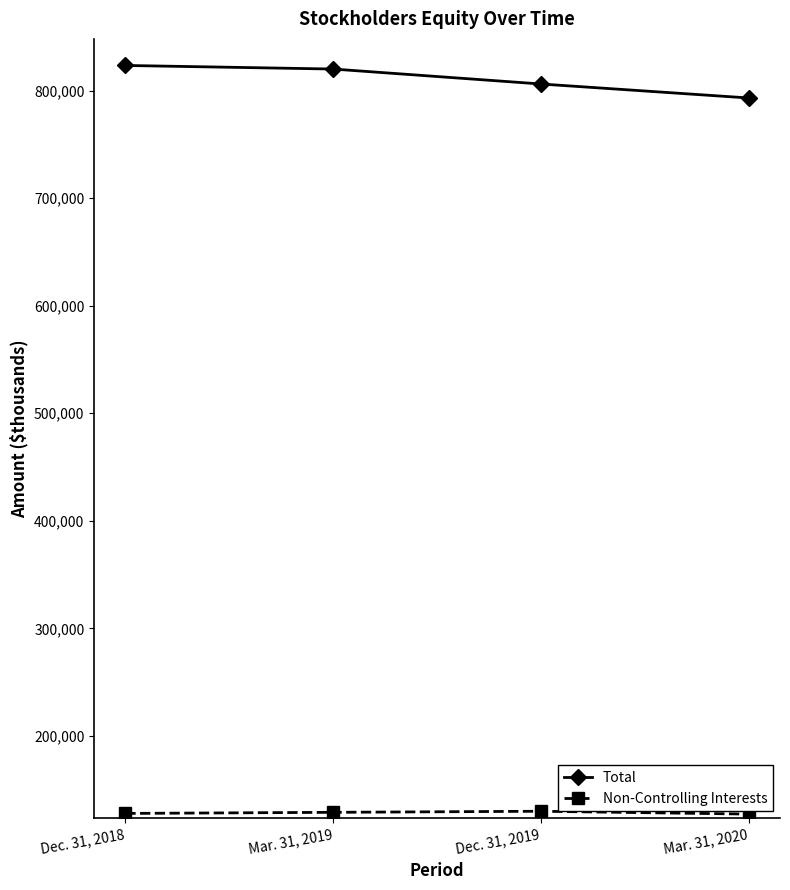

List the labels in order of Total value, largest first.

Dec. 31, 2018, Mar. 31, 2019, Dec. 31, 2019, Mar. 31, 2020